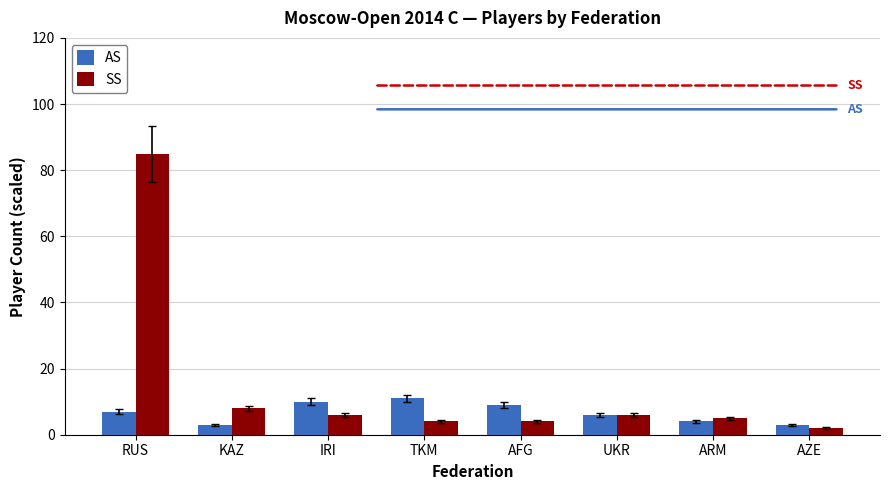

What is the label of the 1st bar from the left?

RUS